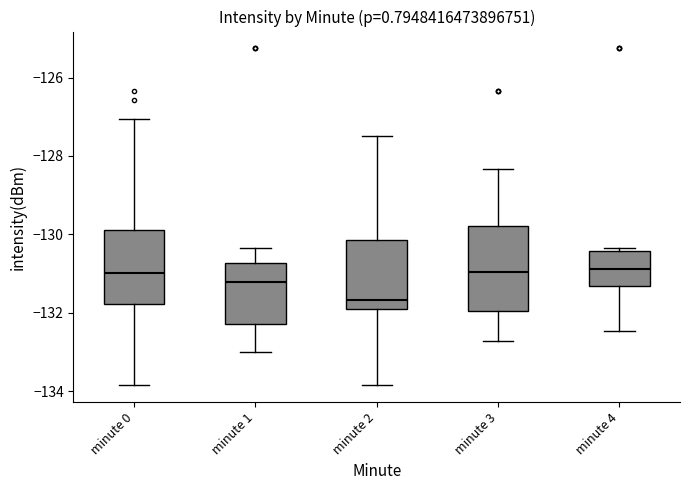

Where is the upper edge of the box for minute 4 on the y-axis? The values are not printed on the chart, so give them approximately, as read against the axis.

-130.4